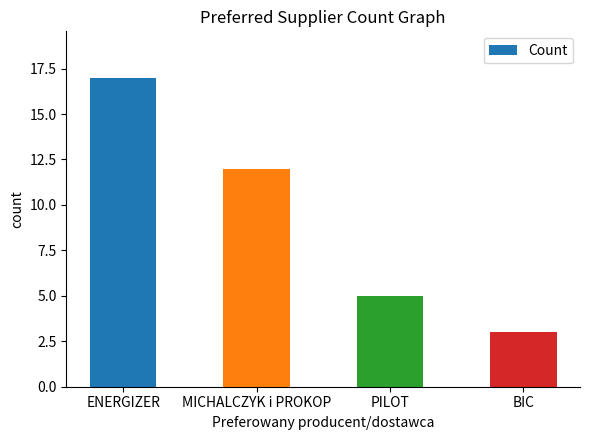

Rank the categories by value from highest to lowest.

ENERGIZER, MICHALCZYK i PROKOP, PILOT, BIC